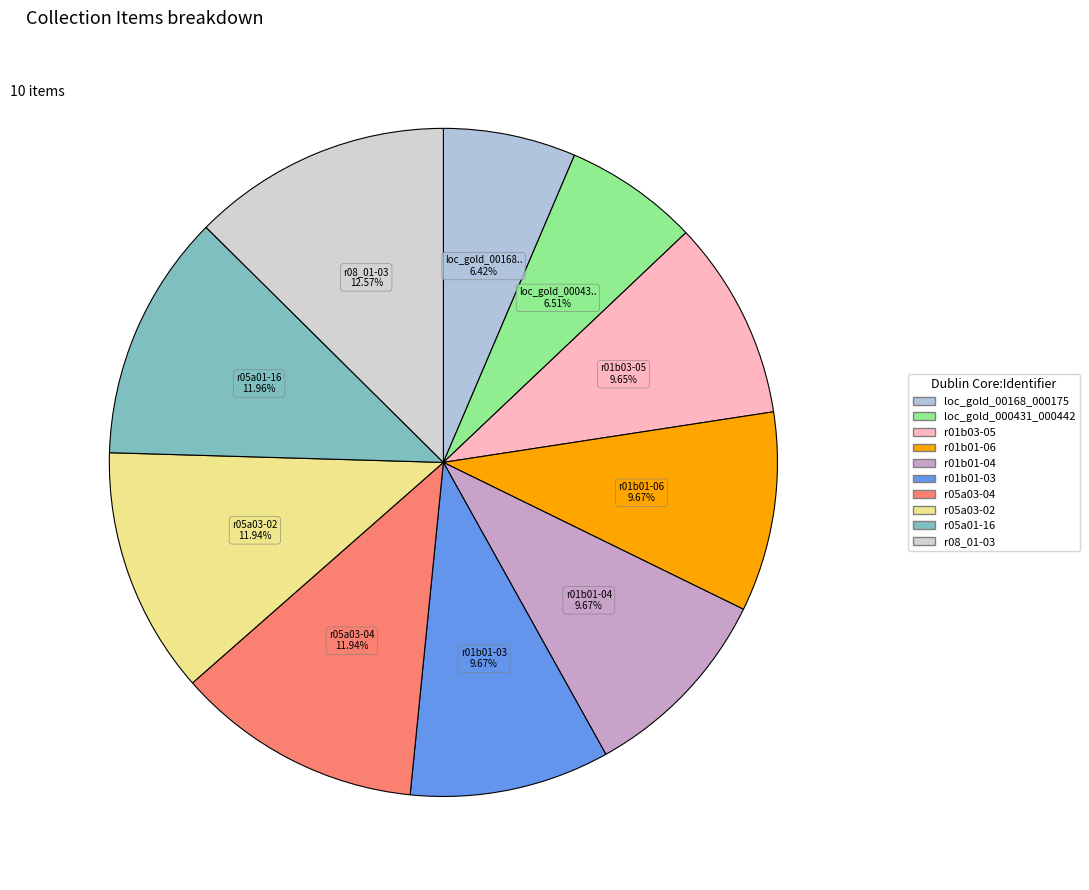

How many slices are in this pie chart?

10